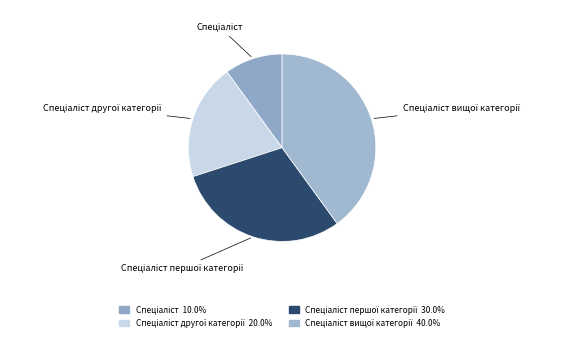

Count the number of slices in the pie.

4